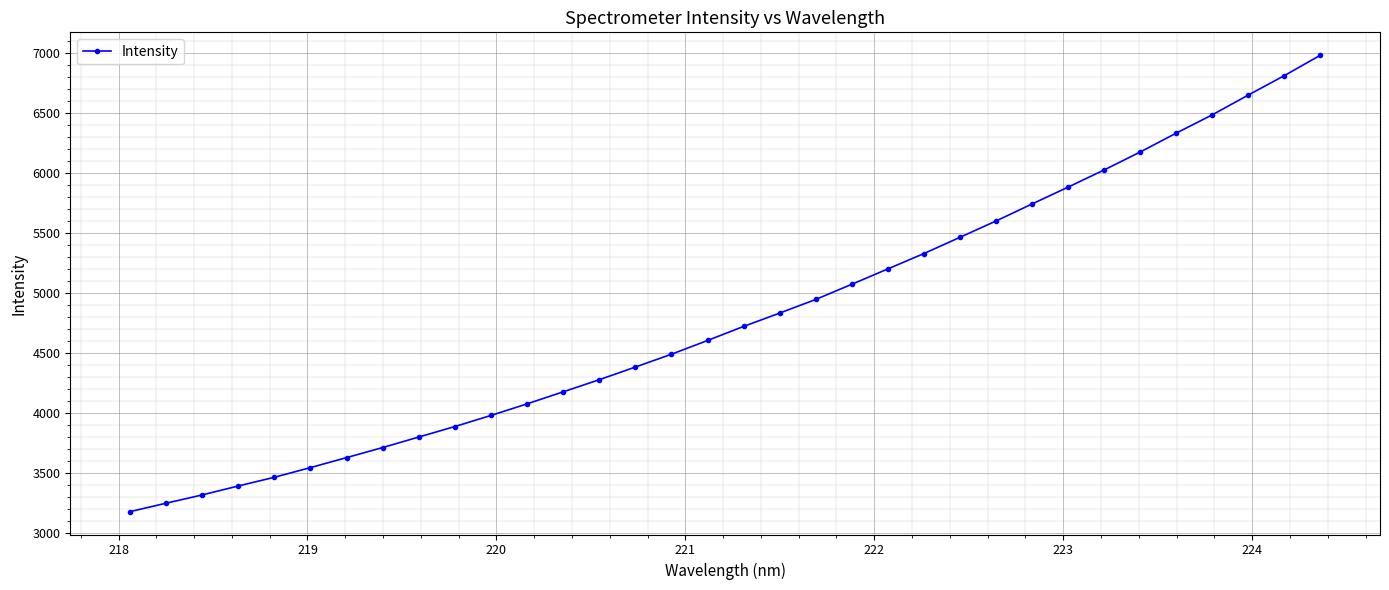

What is the value of the 1st point from the left?

3179.0